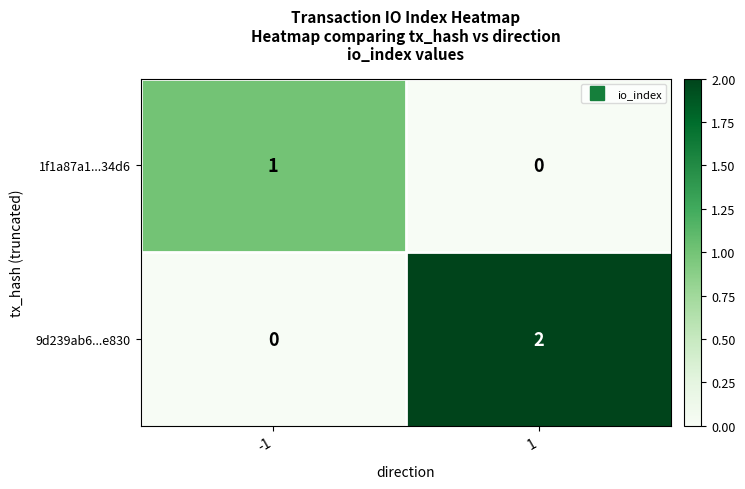

The value of 1f1a87a1...34d6 at 1 is 0. True or false?

True